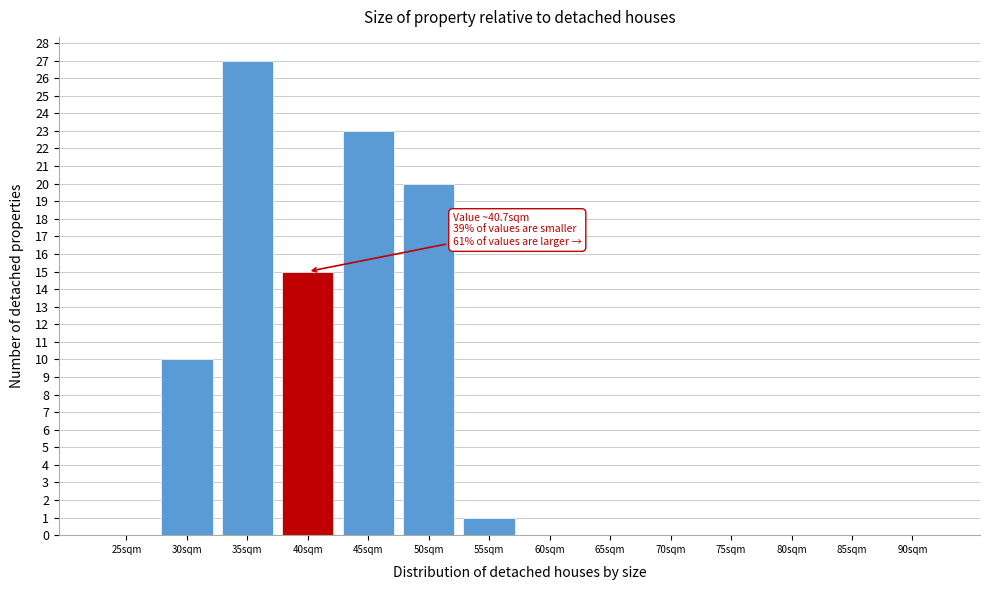

Reading left to right, what are all the values shown in this chart?

25sqm=0	30sqm=10	35sqm=27	40sqm=15	45sqm=23	50sqm=20	55sqm=1	60sqm=0	65sqm=0	70sqm=0	75sqm=0	80sqm=0	85sqm=0	90sqm=0